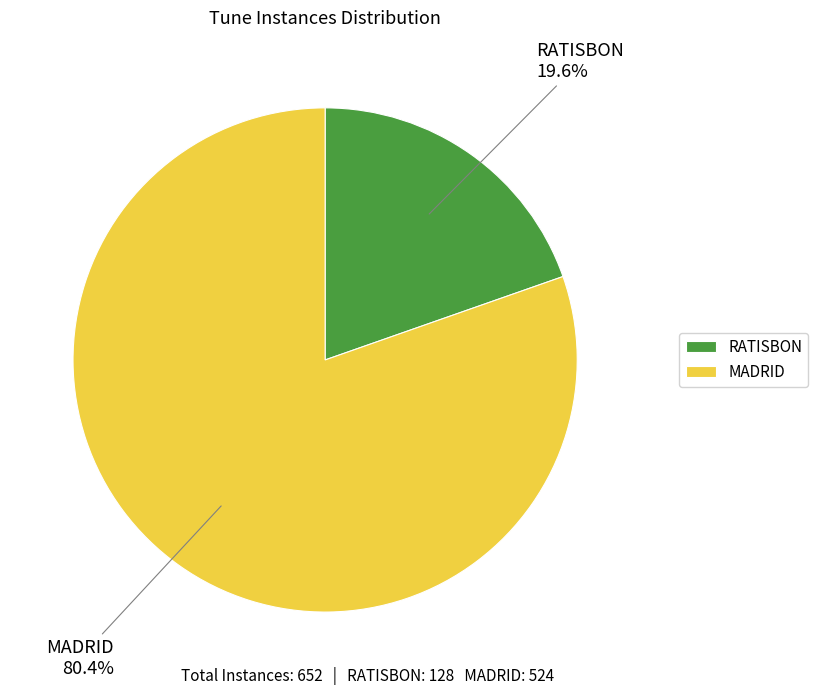

Is there a majority slice in this chart?

Yes